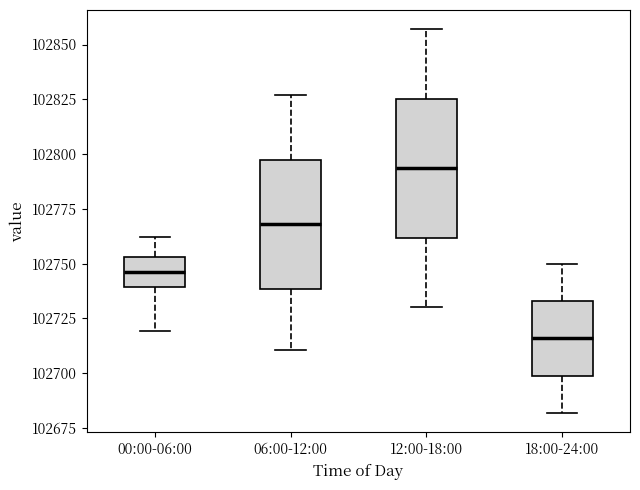

Which box has the lowest median line?

18:00-24:00